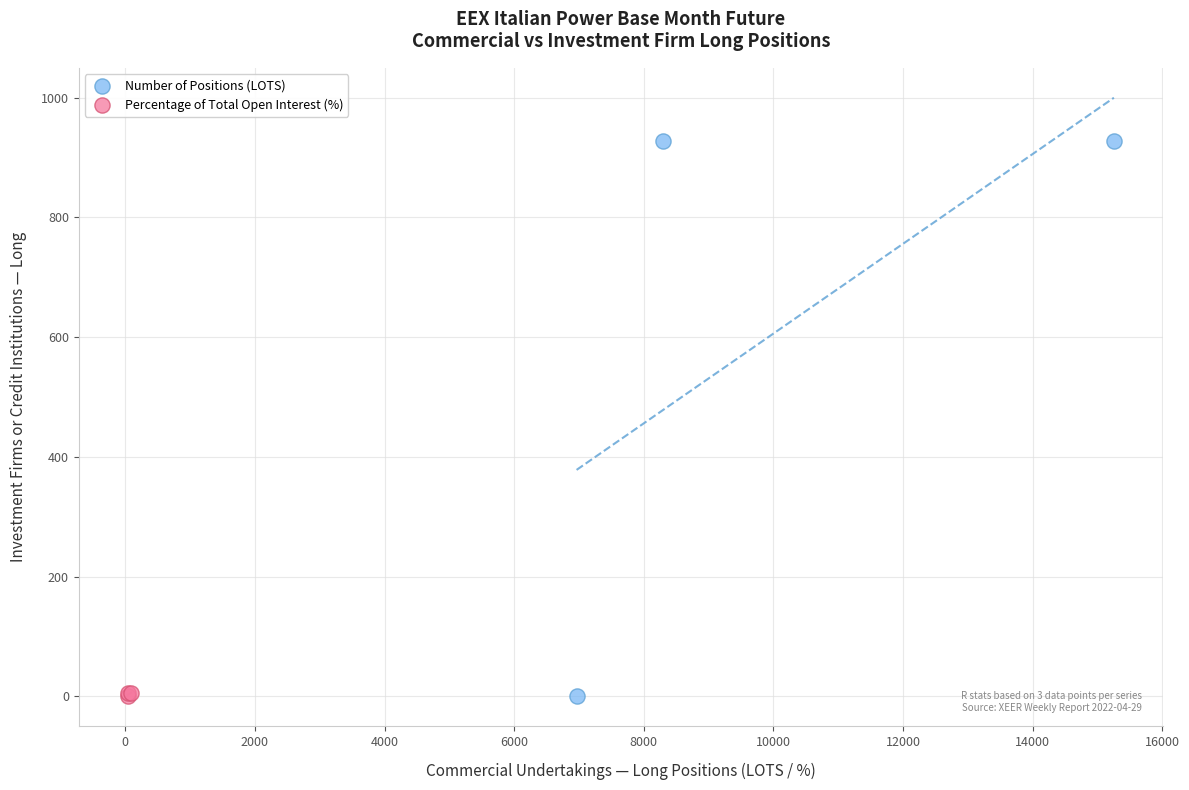

Which series contains the highest Y value?

Number of Positions (LOTS)